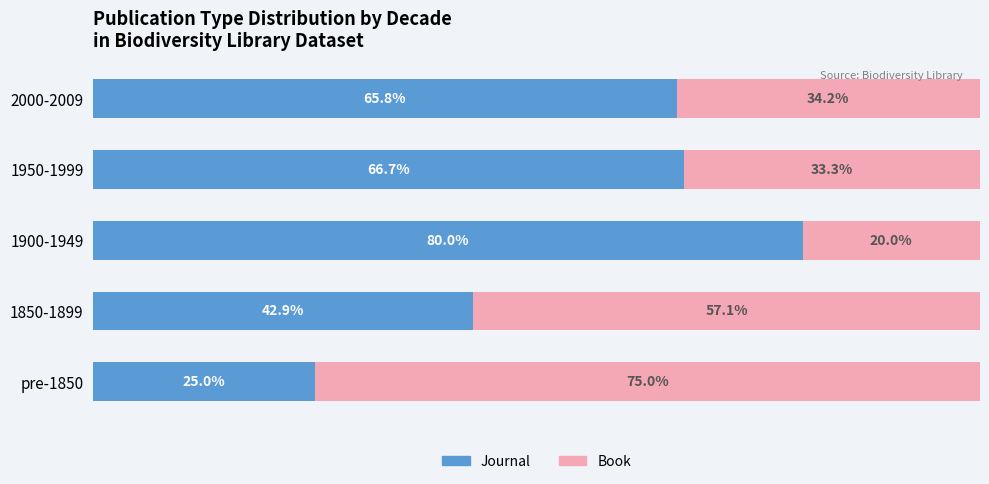

What is the approximate value of Journal at 1850-1899?

42.9